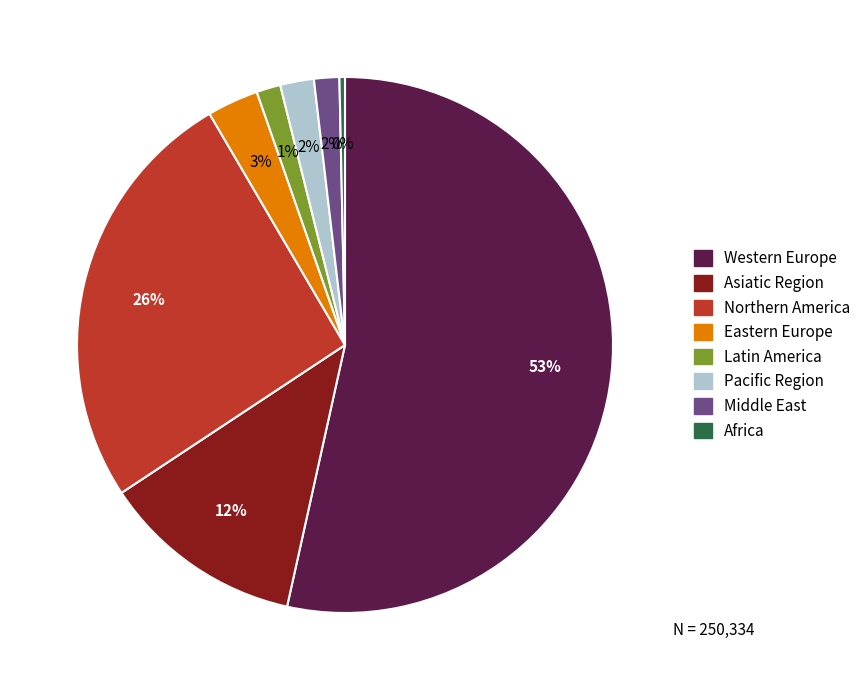

To the nearest percent, what is the average slice percentage?

12%